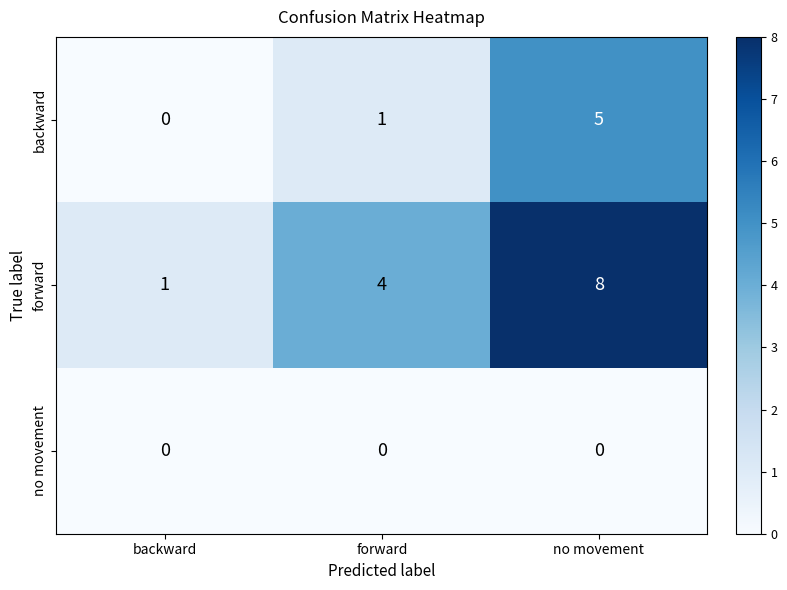

What is the difference between the highest and lowest values at forward?

4